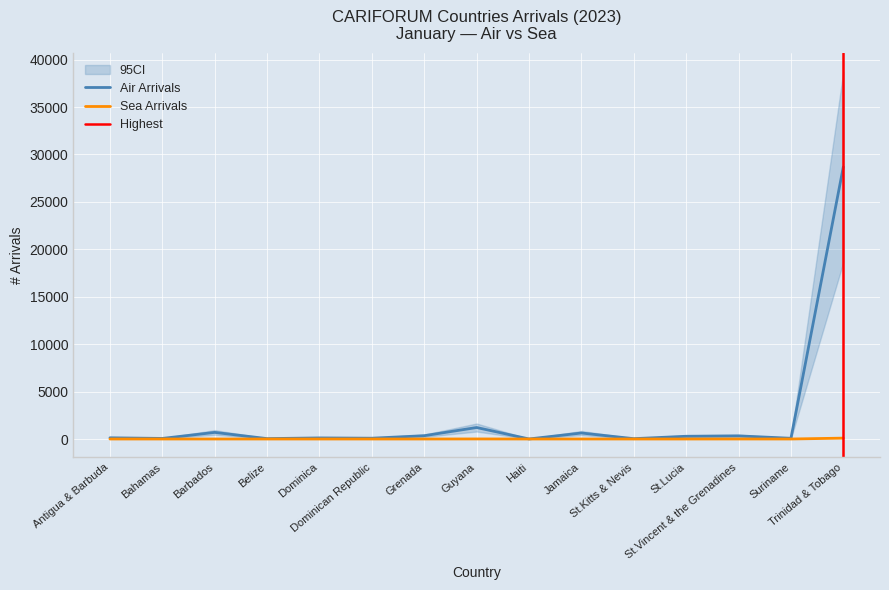

What is the sum of the Air Arrivals values at Grenada and Bahamas?

408